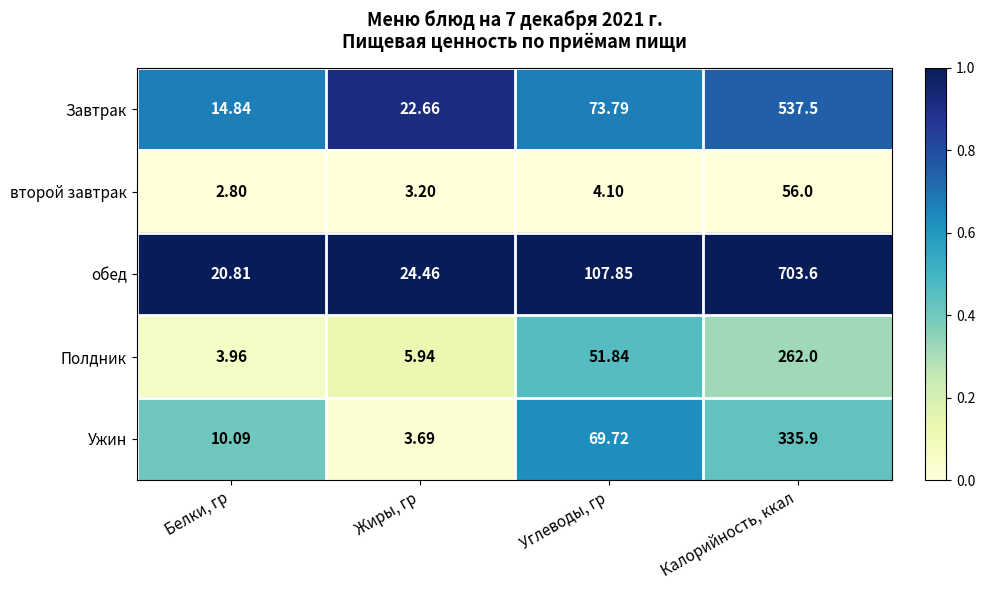

At which label does Полдник reach its minimum?

Белки, гр